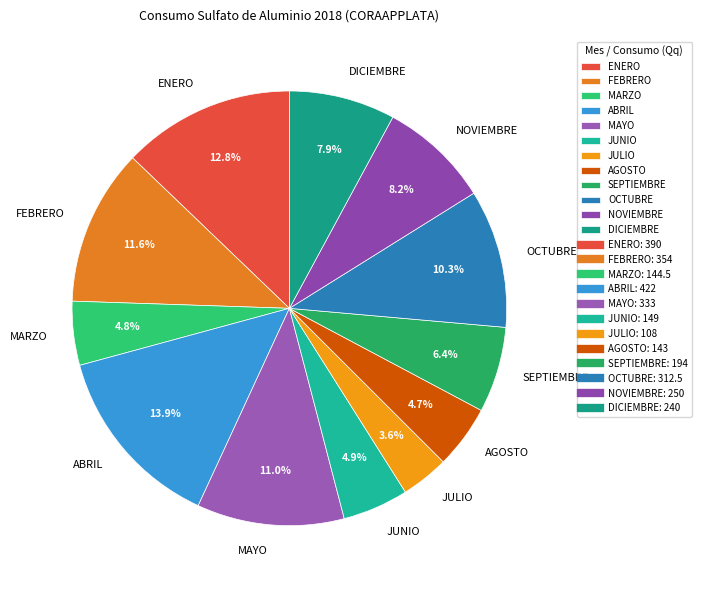

Does JULIO account for over 50% of the chart?

No